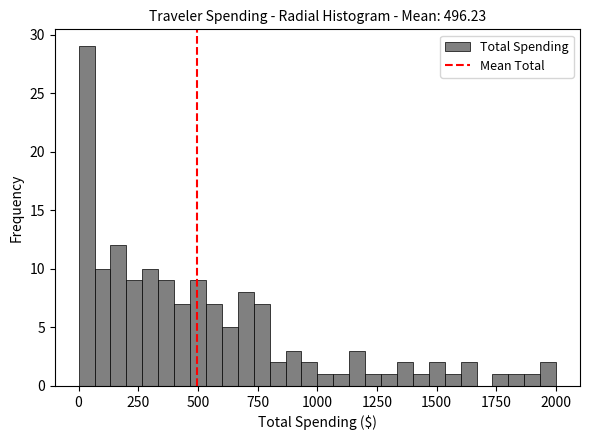

Around what value on the x-axis is the tallest bar? Give the approximate position of its centre, as read against the axis.

50